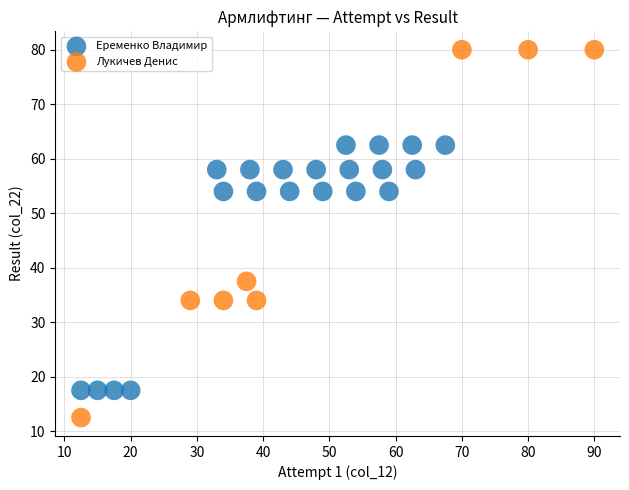

Which series contains the lowest Y value?

Лукичев Денис